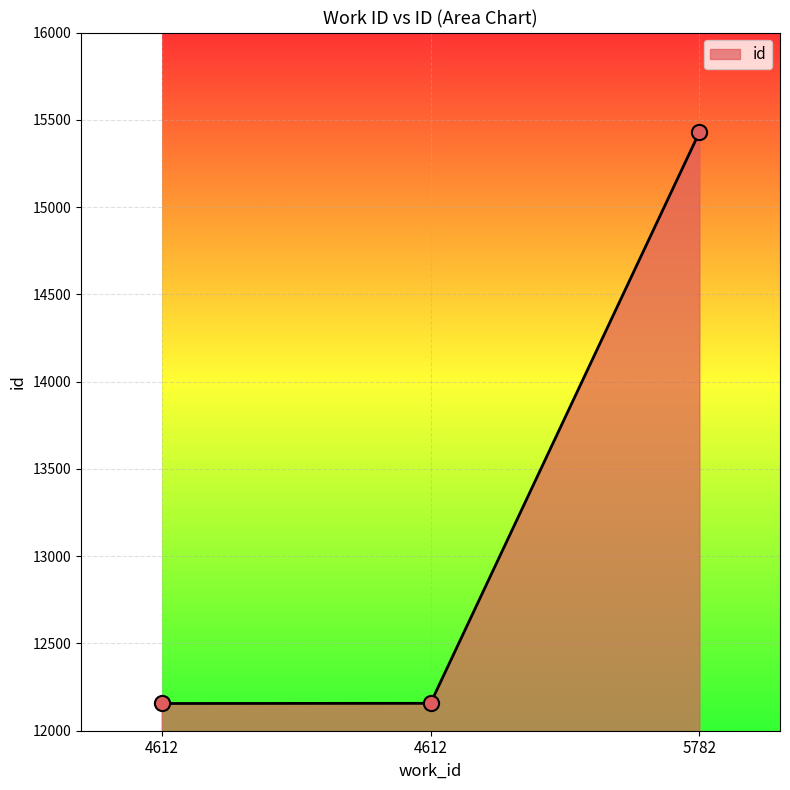

What is the ratio of the value at 4612 to the value at 4612?

1.0